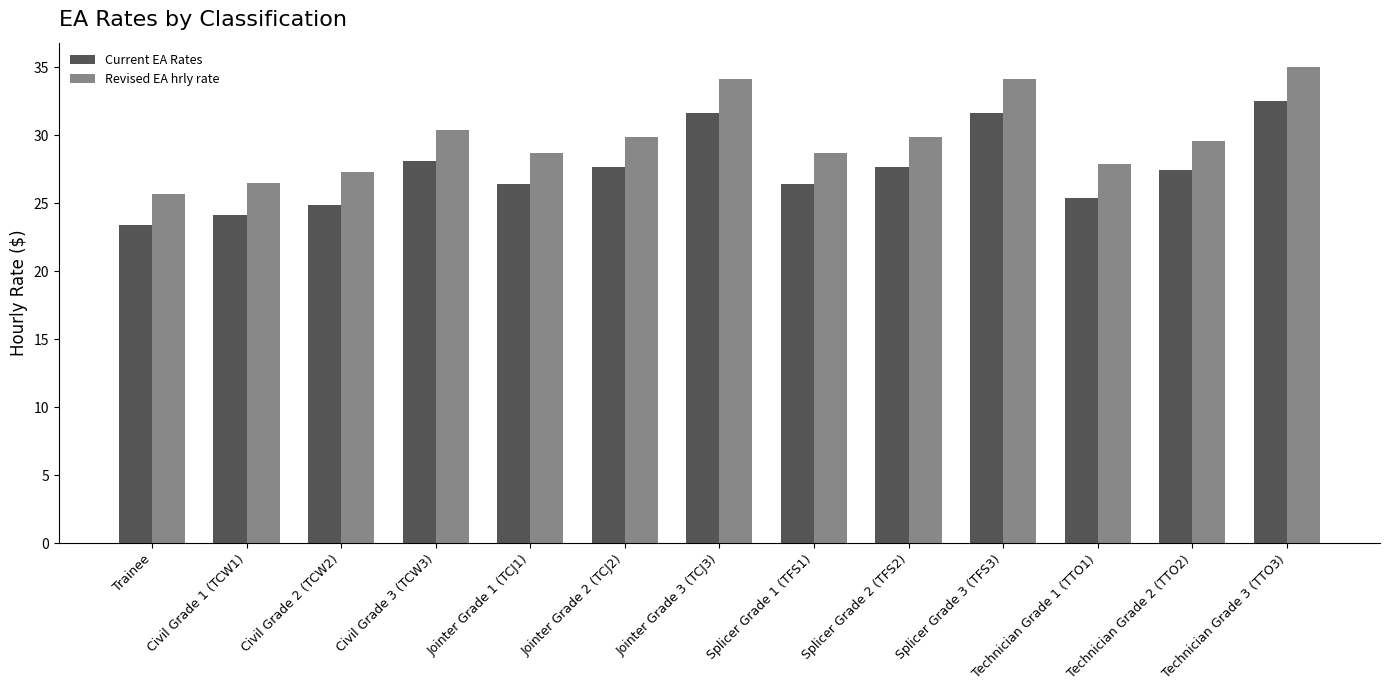

What value does the Revised EA hrly rate series have at Technician Grade 3 (TTO3)?

35.1